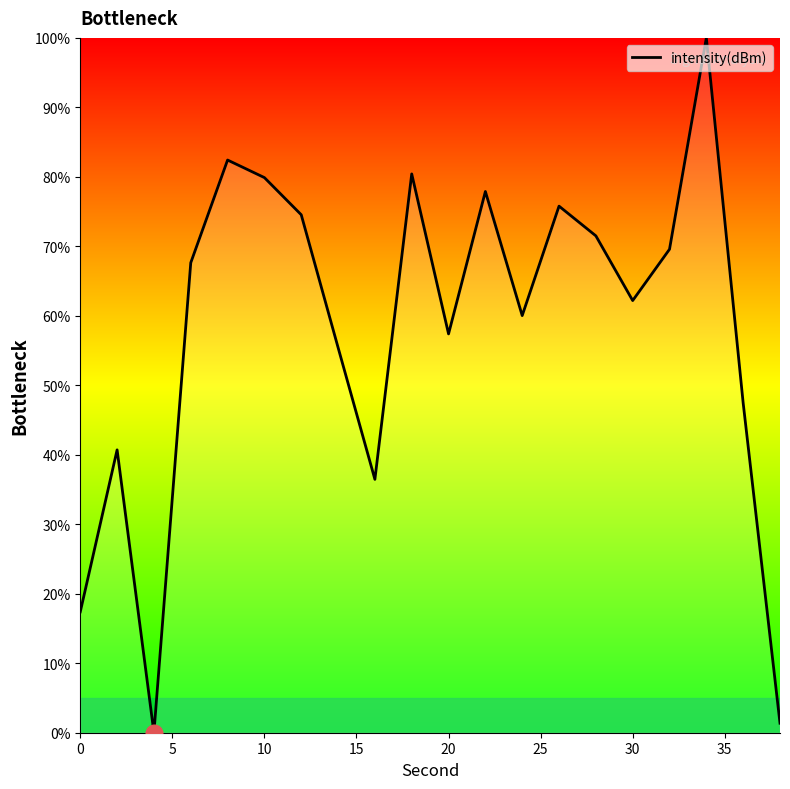

What is the greatest value displayed?

100.0